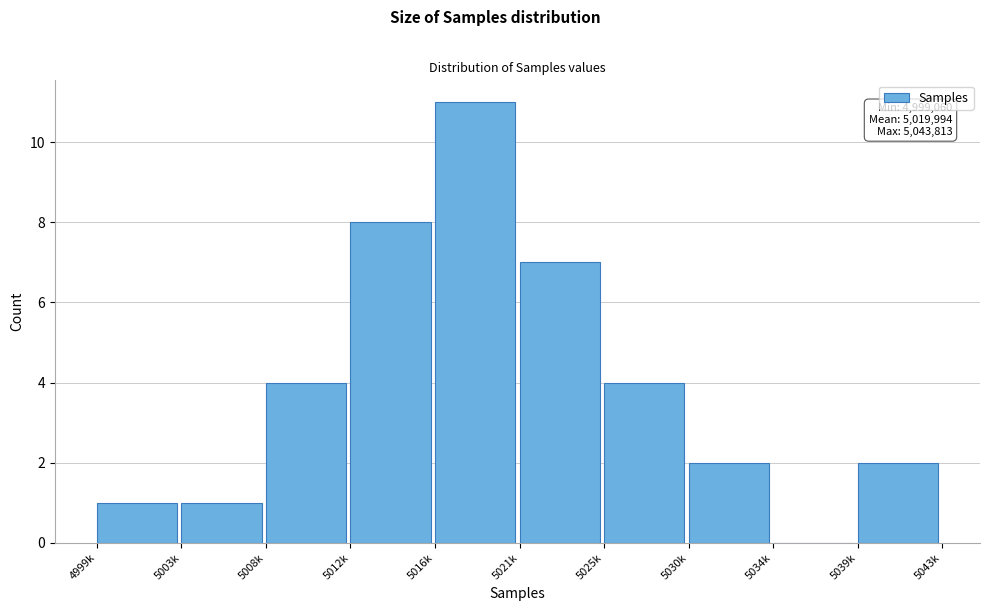

Reading right to left, extract all data points from this chart.

5039k=2	5034k=0	5030k=2	5025k=4	5021k=7	5016k=11	5012k=8	5008k=4	5003k=1	4999k=1